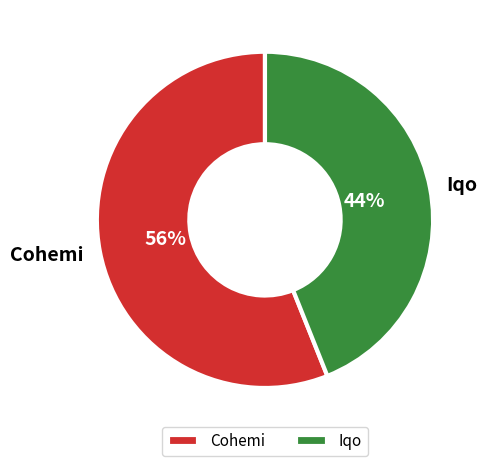

Which has a higher value, Cohemi or Iqo?

Cohemi